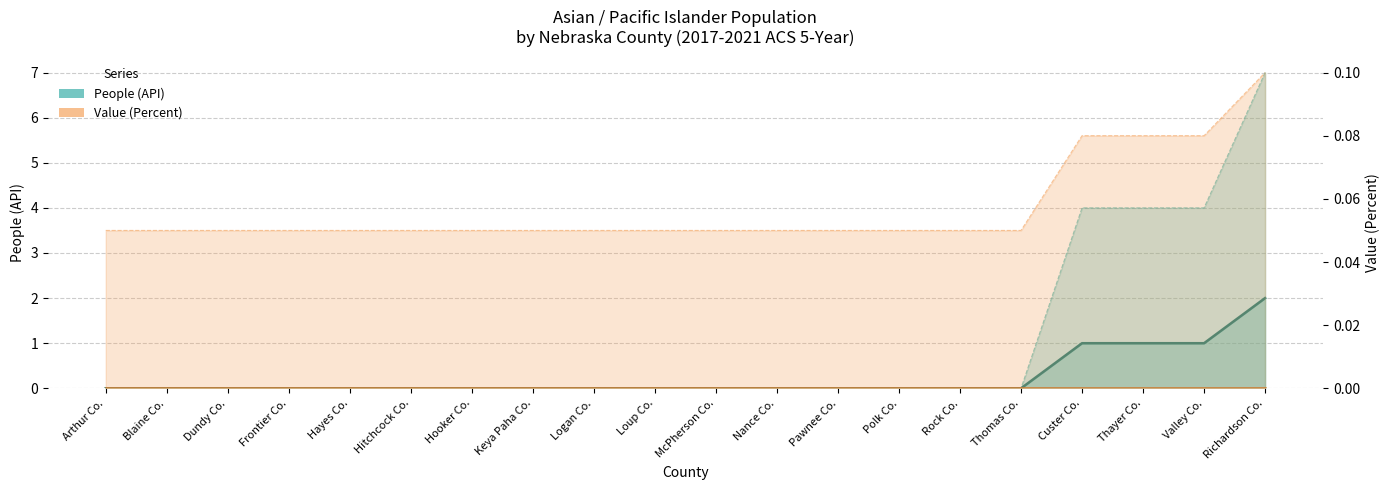

What is the label of the 12th point from the left?

Nance Co.